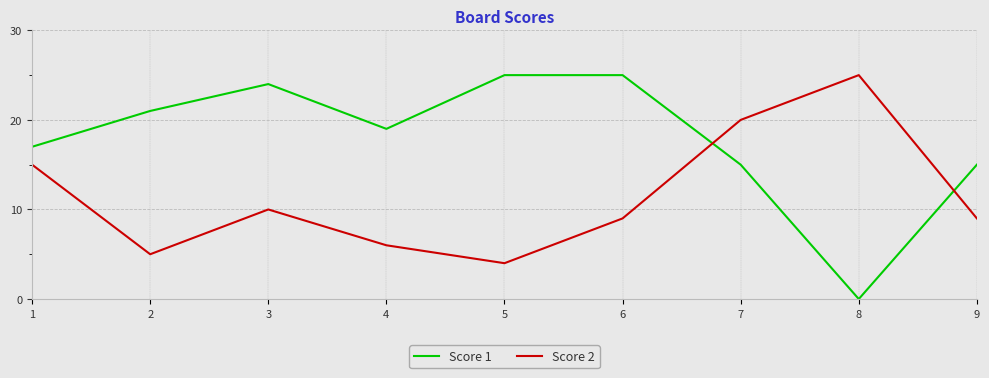

Reading right to left, list all the values displayed in this chart.

Score 1: 15	0	15	25	25	19	24	21	17
Score 2: 9	25	20	9	4	6	10	5	15